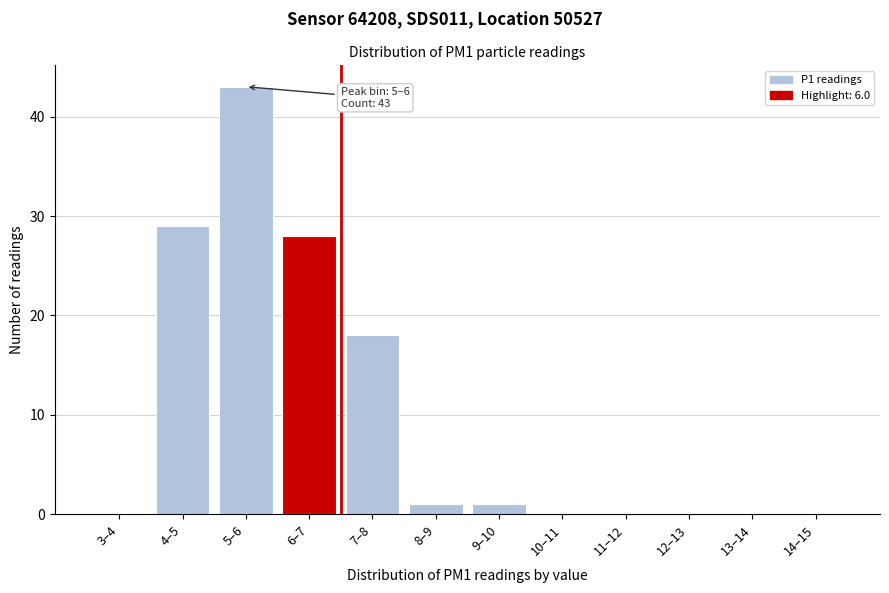

Reading left to right, list all the values displayed in this chart.

3–4=0	4–5=29	5–6=43	6–7=28	7–8=18	8–9=1	9–10=1	10–11=0	11–12=0	12–13=0	13–14=0	14–15=0